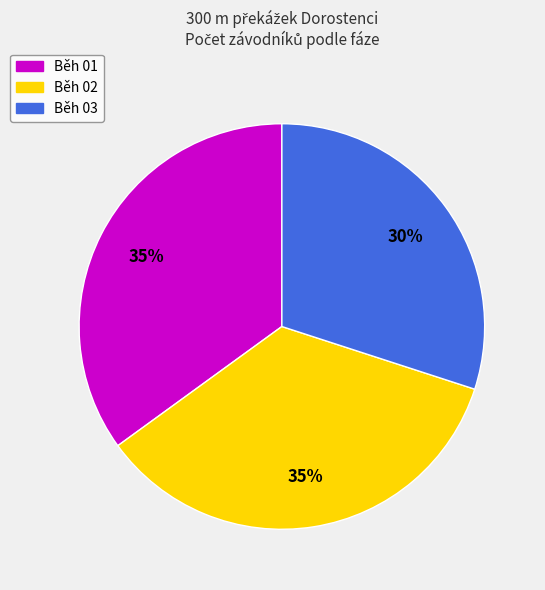

What is the smallest slice in the pie chart?

Běh 03